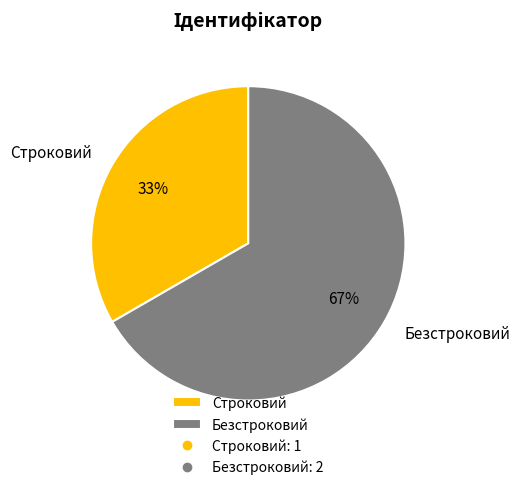

To the nearest percent, what is the combined percentage of Безстроковий and Строковий?

100%